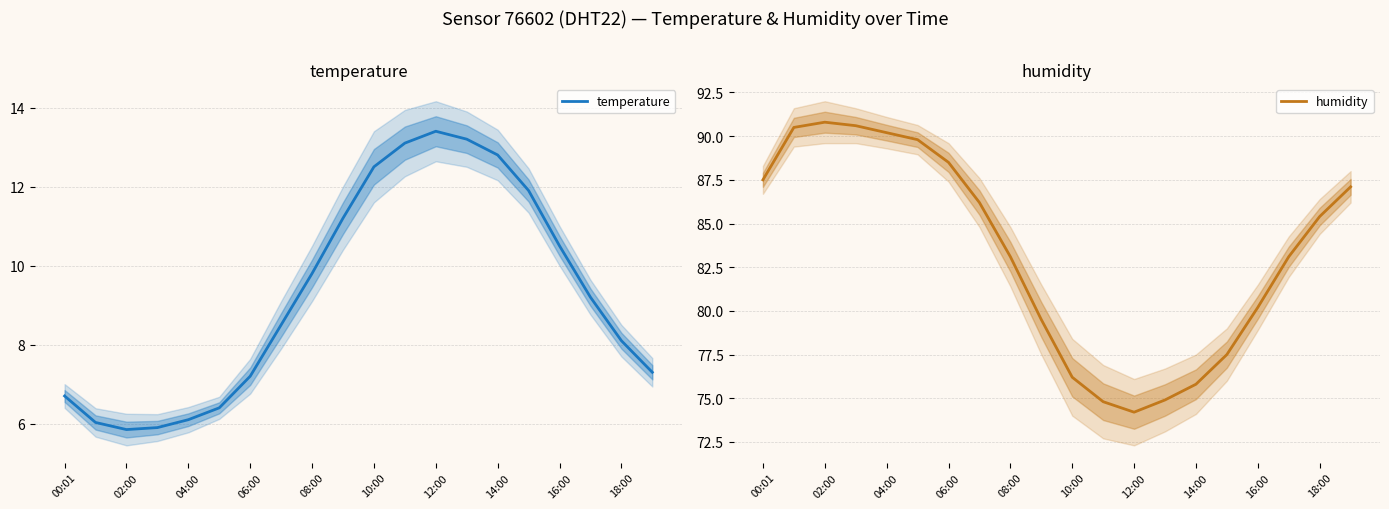

What is the difference between the highest and lowest values at 17?

73.9